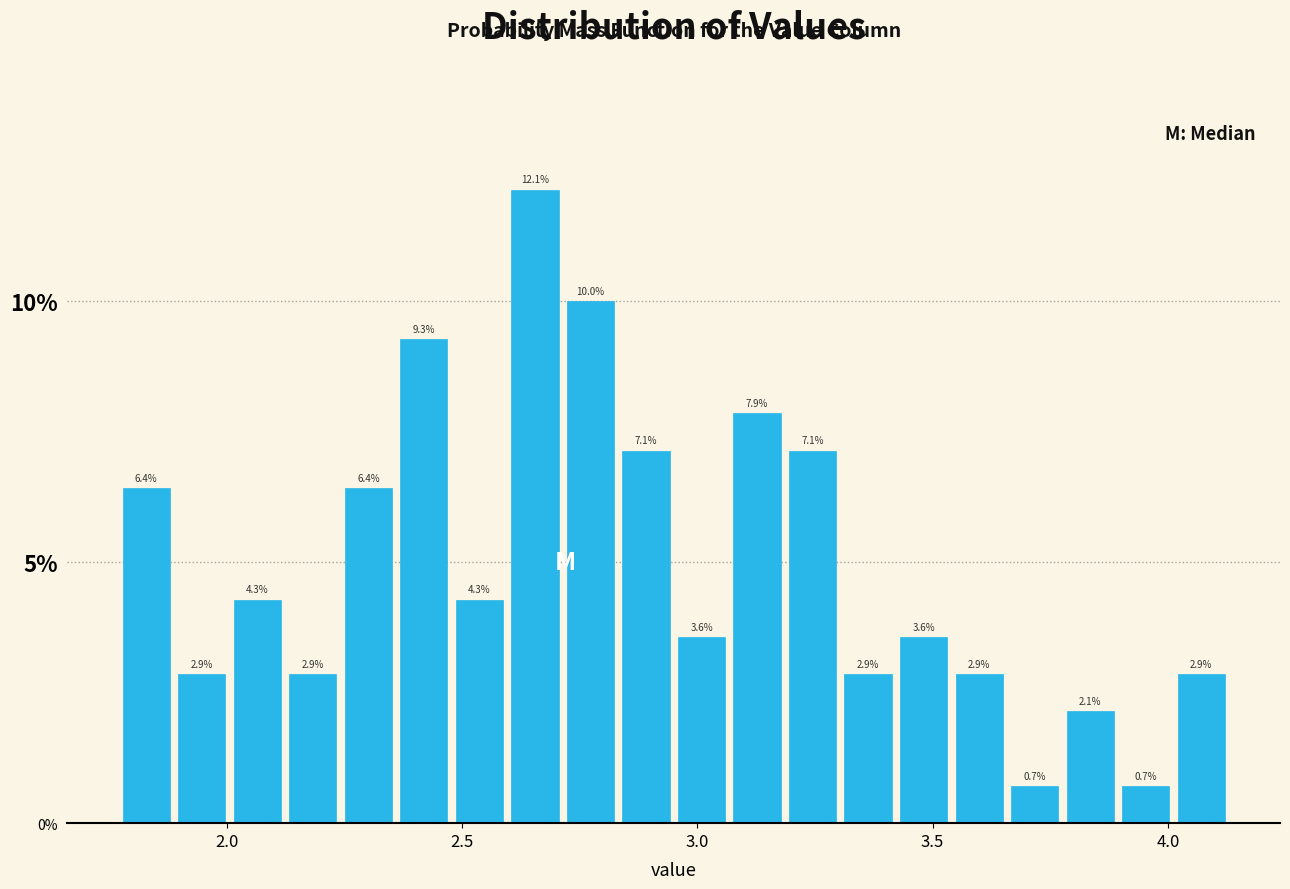

Read against the x-axis, roughly where is the centre of the tallest bar?

2.65